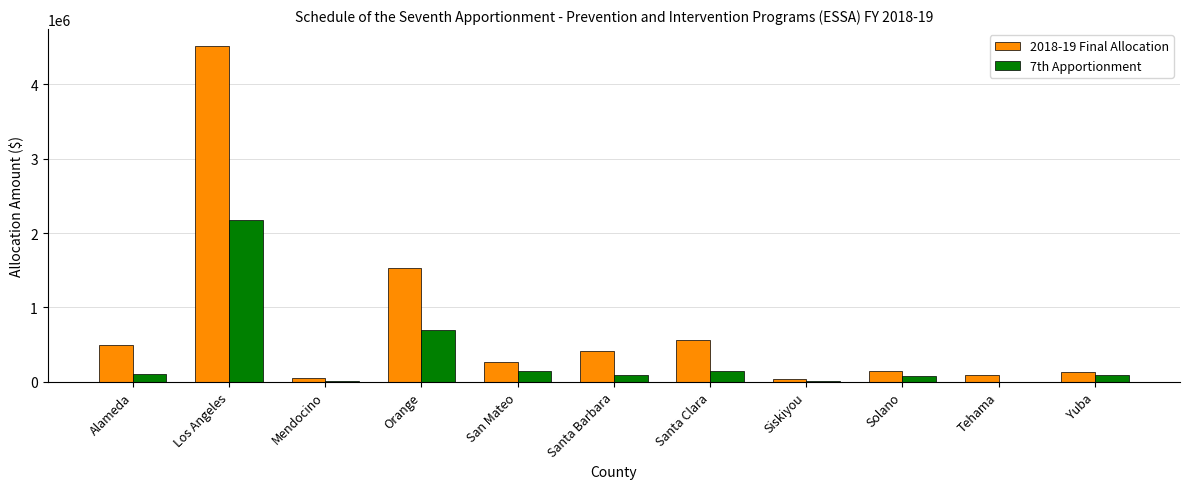

Is it true that 7th Apportionment equals 2950681 at Los Angeles?

False